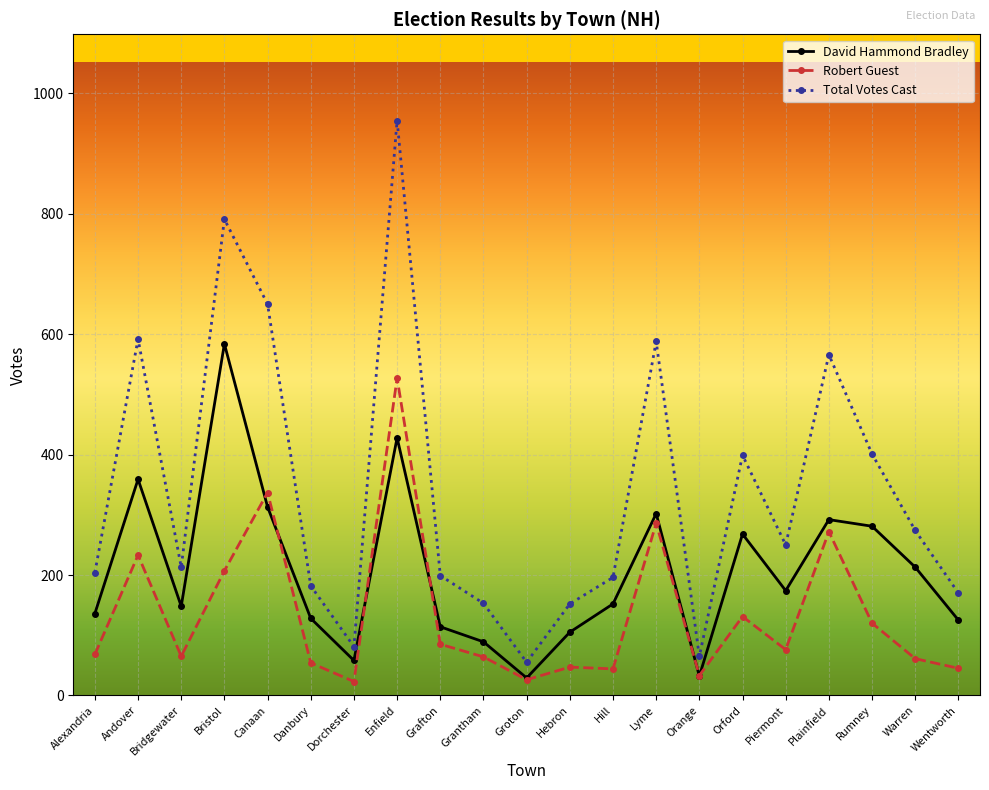

True or false: Total Votes Cast has more than 0 interior local peaks.

True